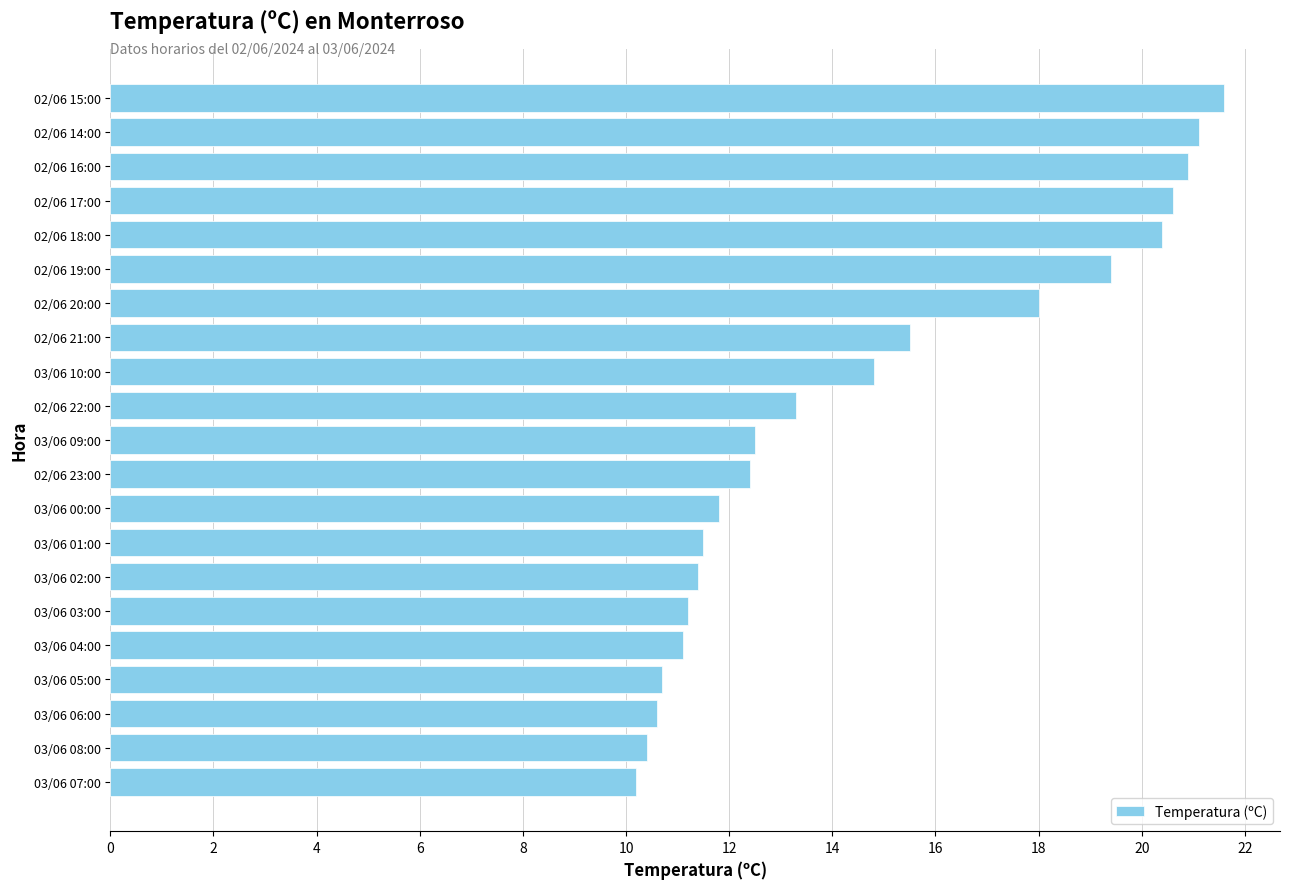

What is the minimum value shown in the chart?

10.2